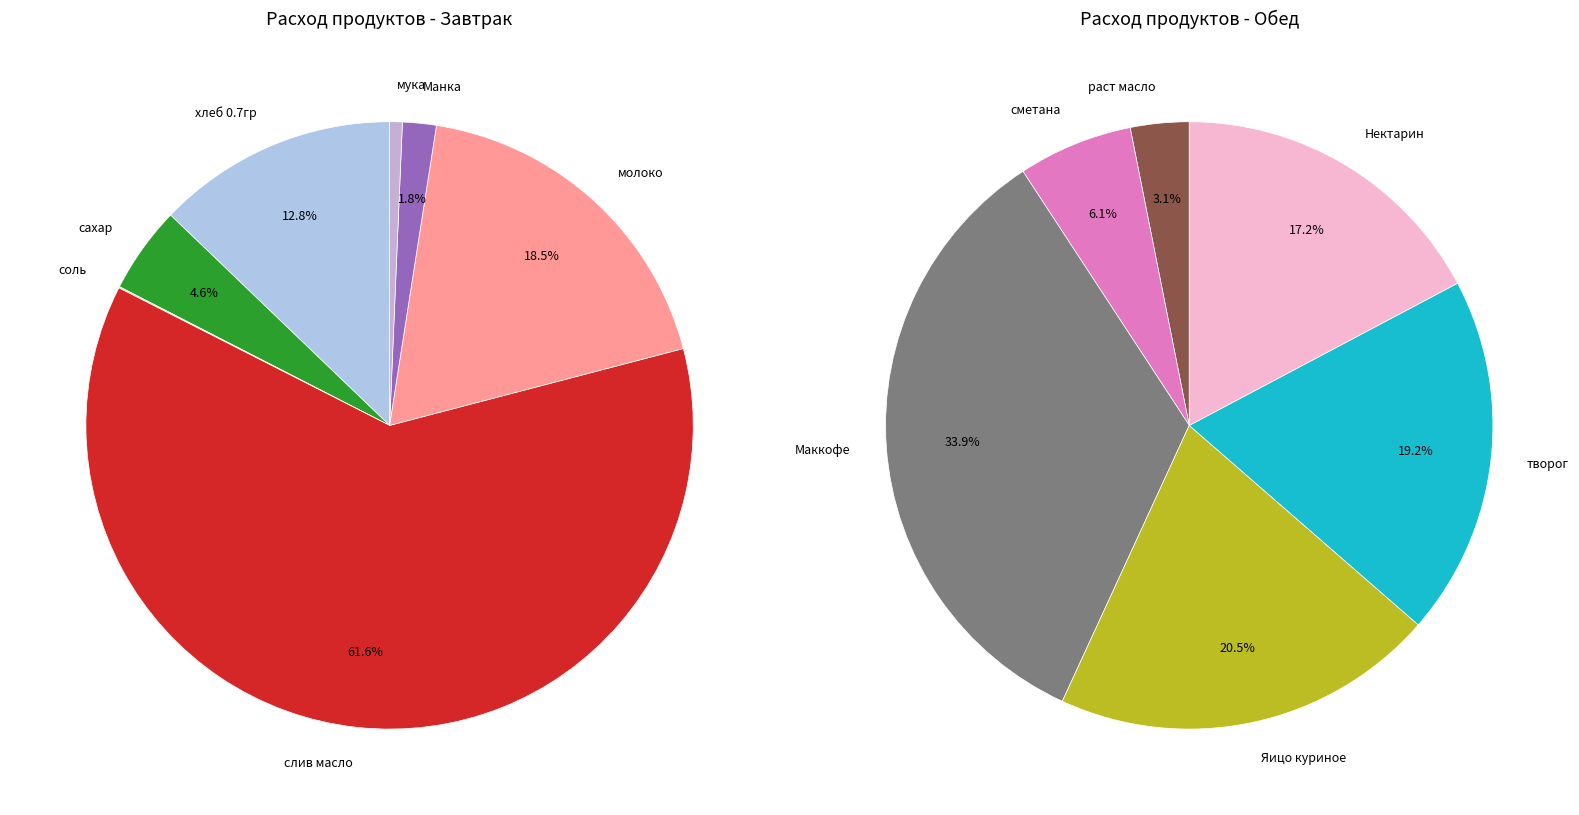

How many segments does this pie chart have?

13